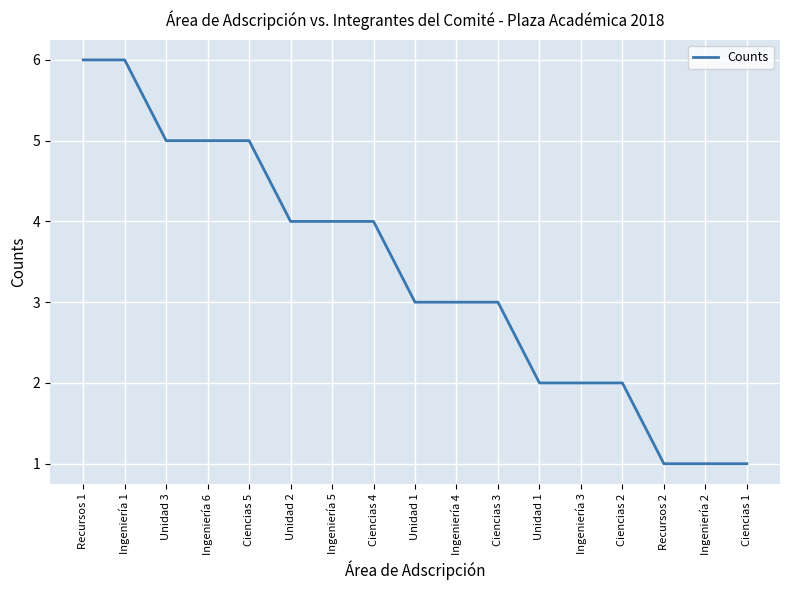

Rank the categories by value from highest to lowest.

Recursos 1, Ingeniería 1, Unidad 3, Ingeniería 6, Ciencias 5, Unidad 2, Ingeniería 5, Ciencias 4, Unidad 1, Ingeniería 4, Ciencias 3, Unidad 1, Ingeniería 3, Ciencias 2, Recursos 2, Ingeniería 2, Ciencias 1